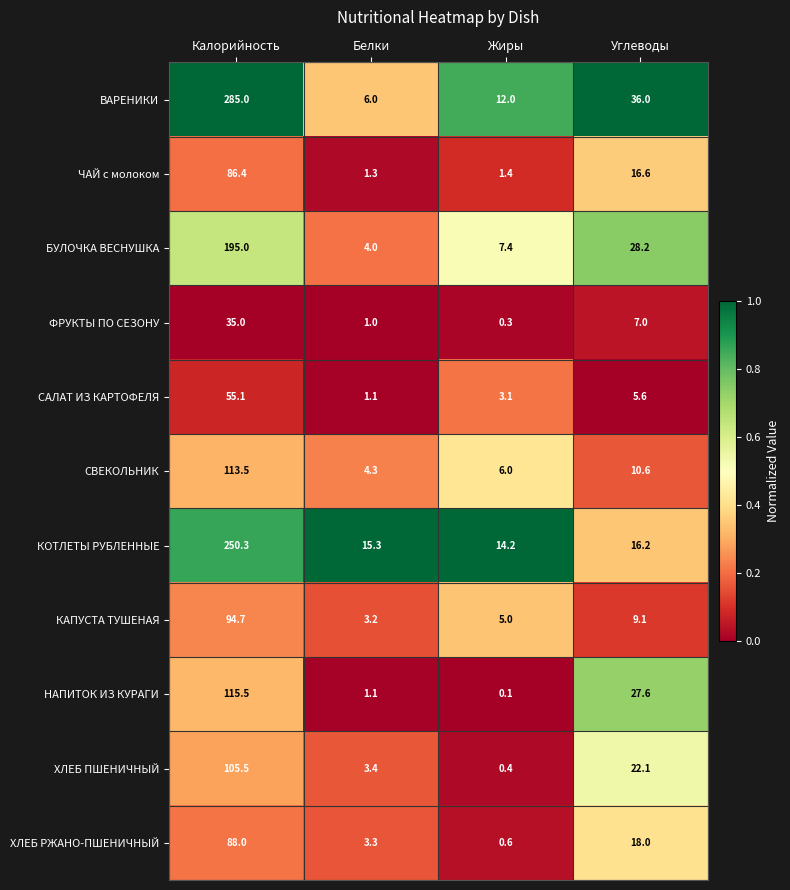

True or false: ХЛЕБ РЖАНО-ПШЕНИЧНЫЙ has a value of 24.4 at Углеводы.

False